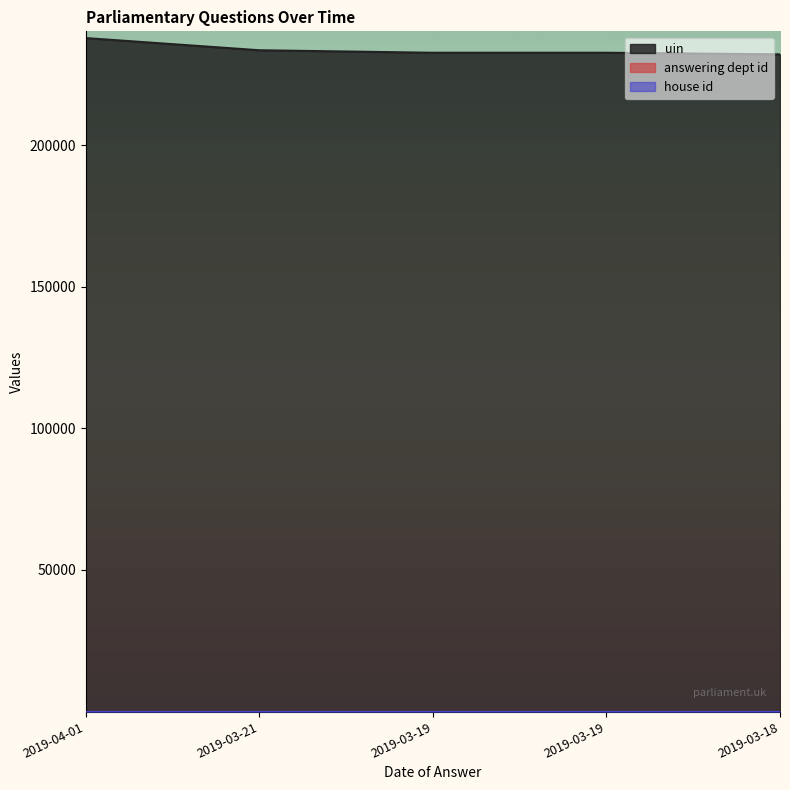

What is the total value across all series at 2019-03-18?

232067